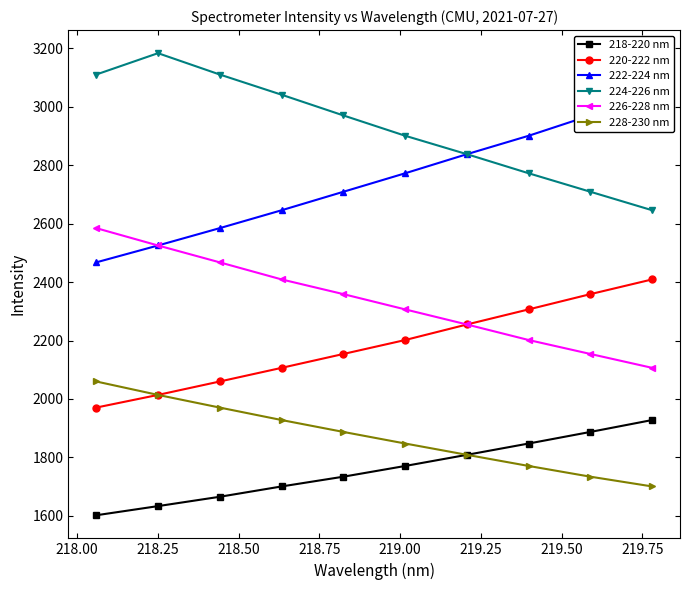

How many values in the 222-224 nm series exceed 2771?

5